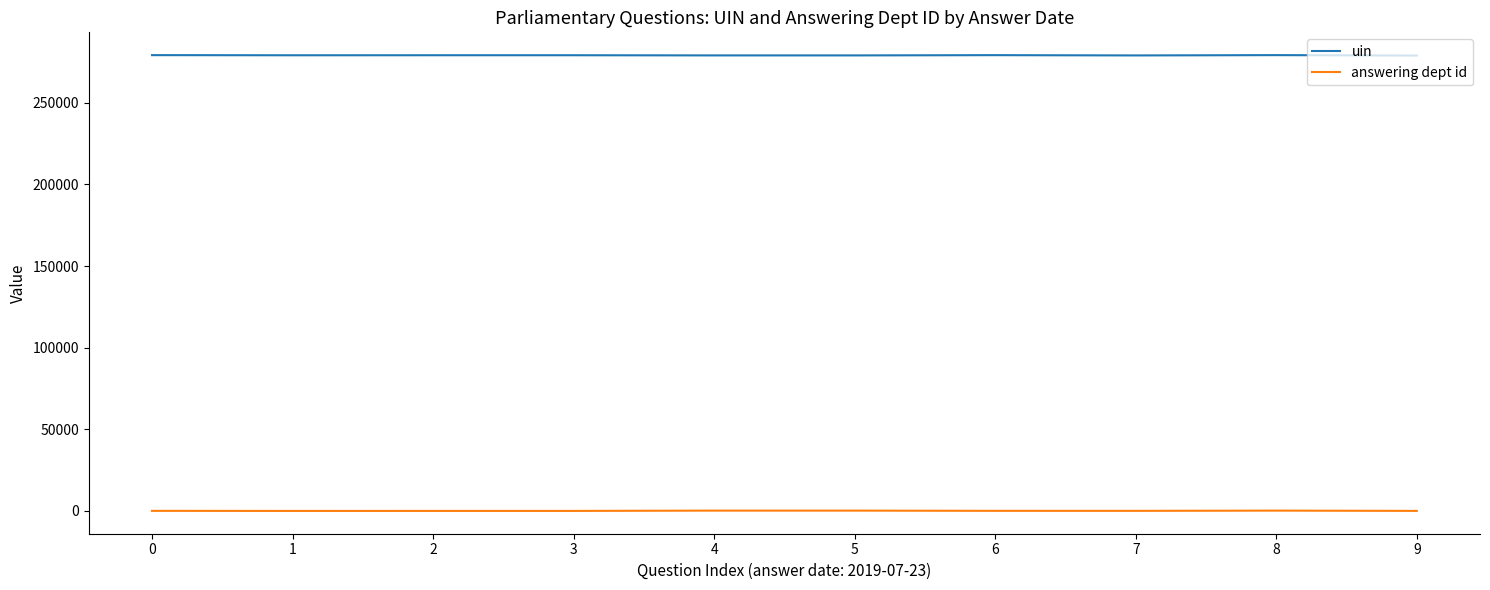

Rank the series by their average value, from highest to lowest.

uin, answering dept id